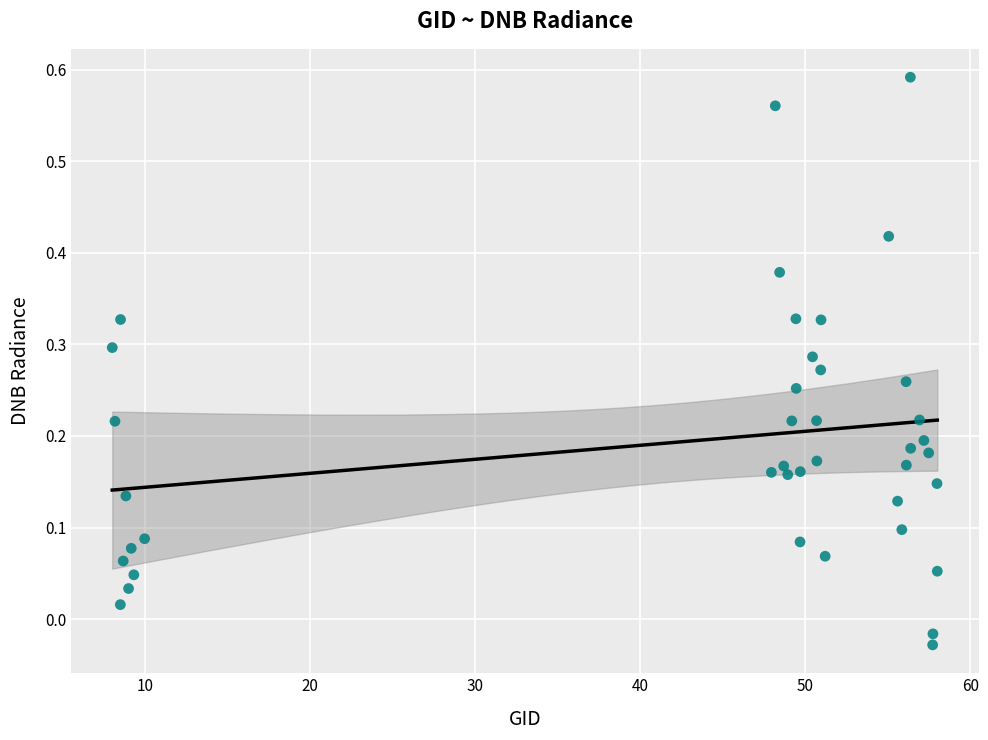

What is the range of X values (max minus min)?

50.0